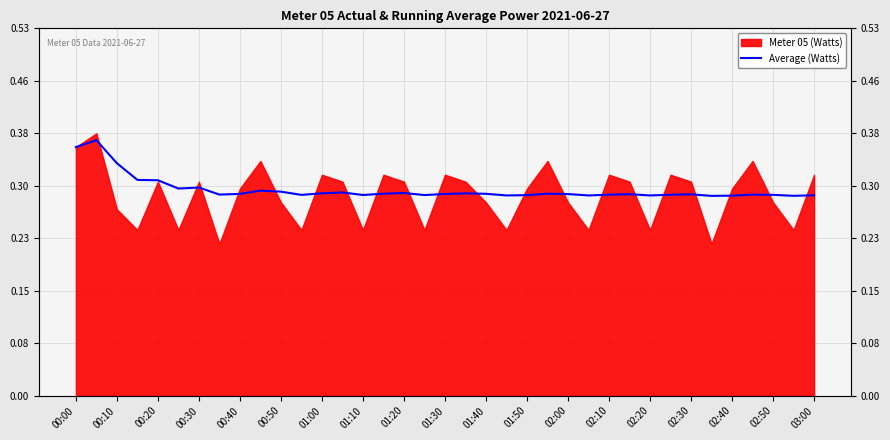

How many lines are shown in the chart?

1